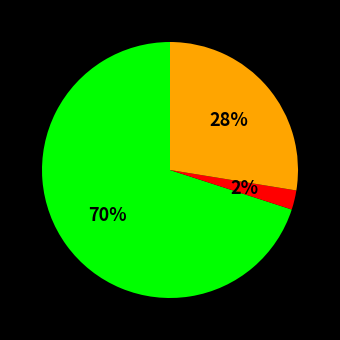

To the nearest percent, what is the difference between the largest and smallest slice percentages?

68%